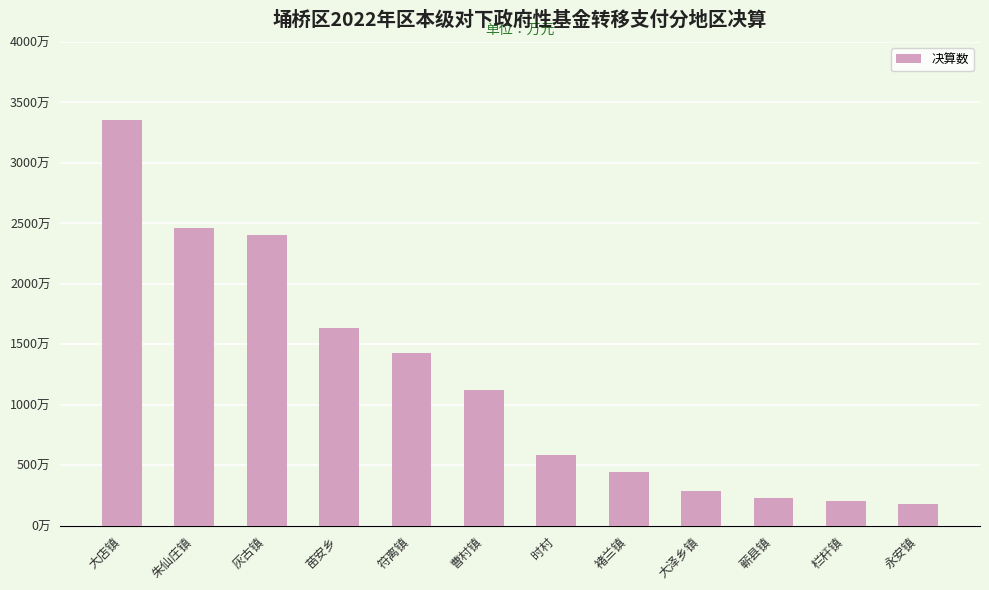

What value does the data have at 蕲县镇?

227